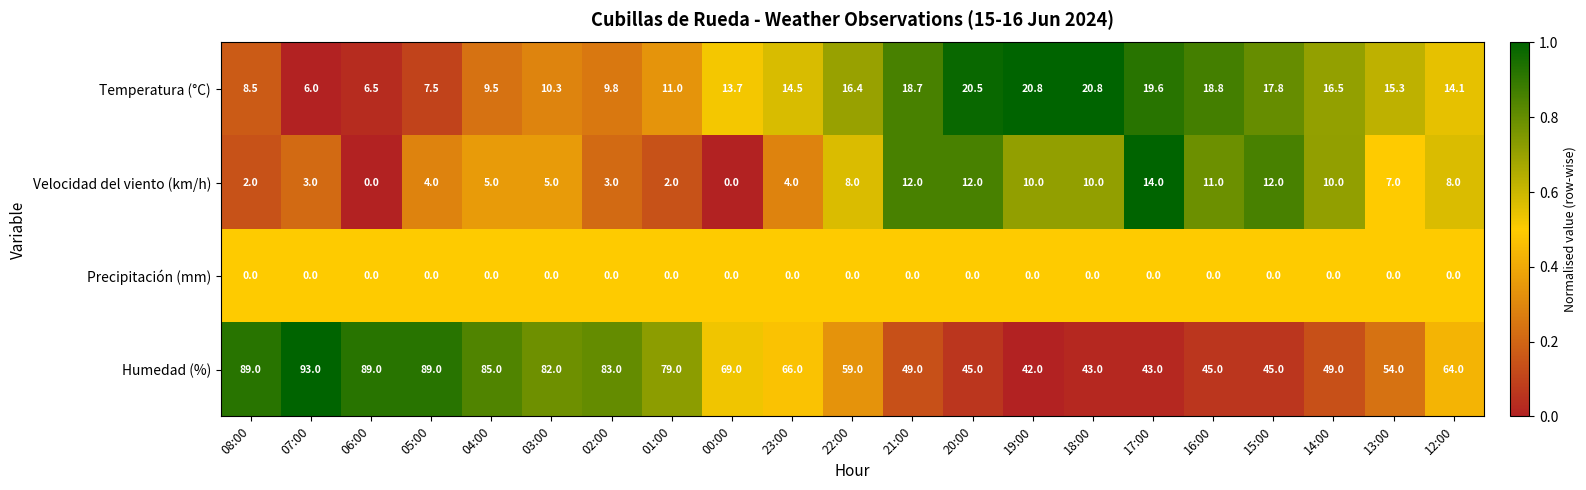

List the series in order of their peak value, highest first.

Humedad (%), Temperatura (°C), Velocidad del viento (km/h), Precipitación (mm)